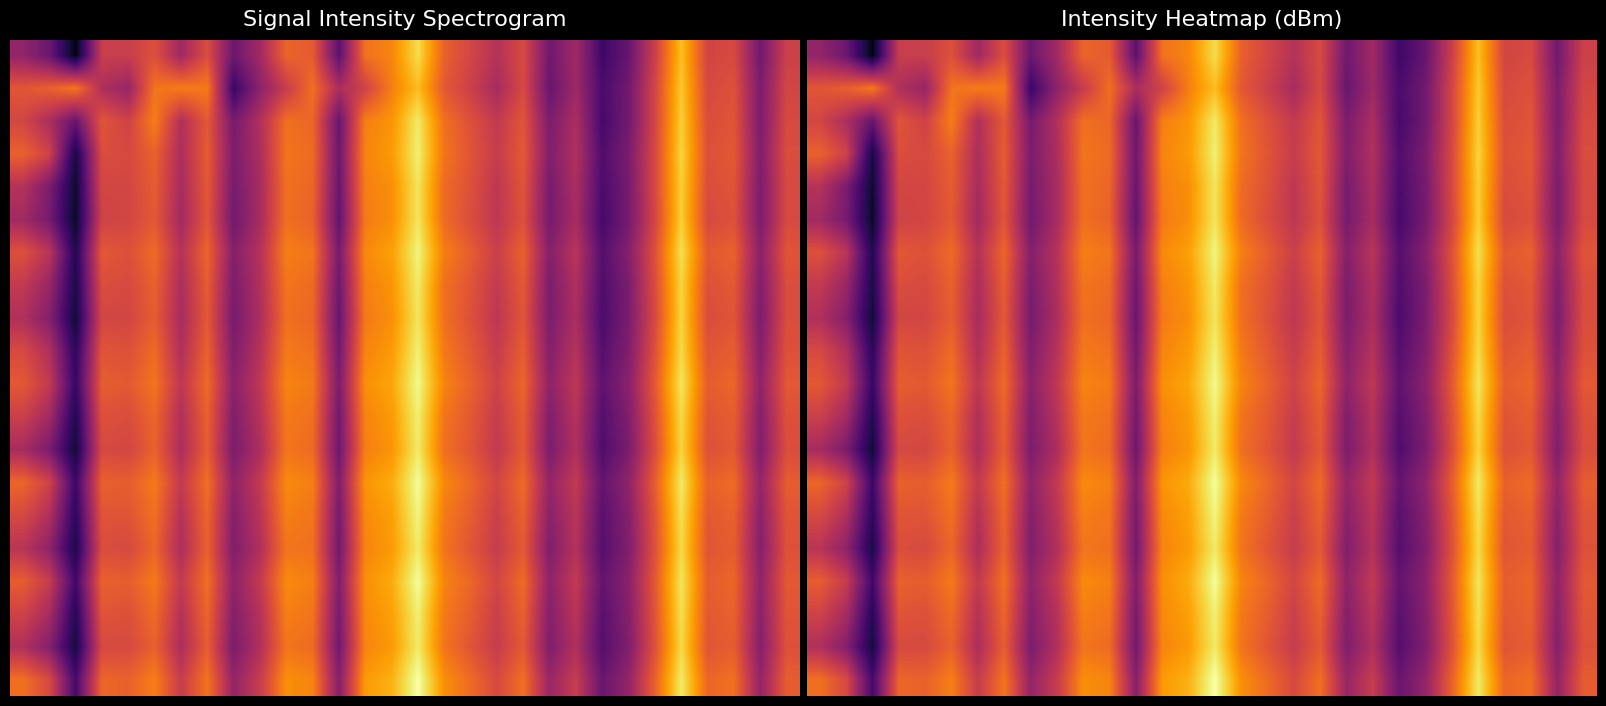

What is the greatest value displayed?

-114.5